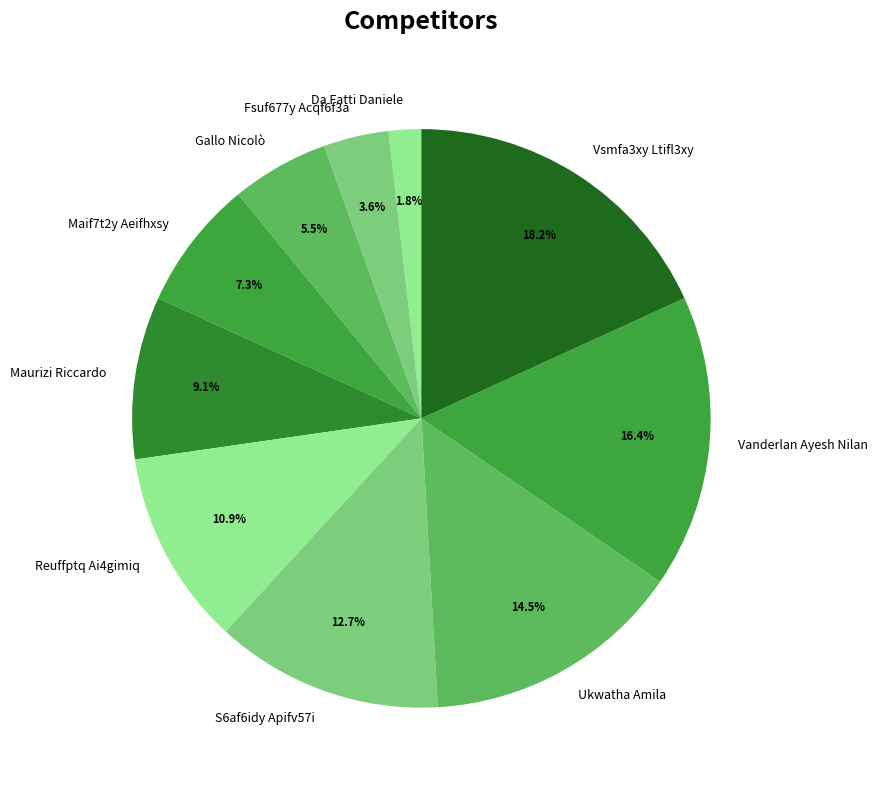

Count the number of slices in the pie.

10